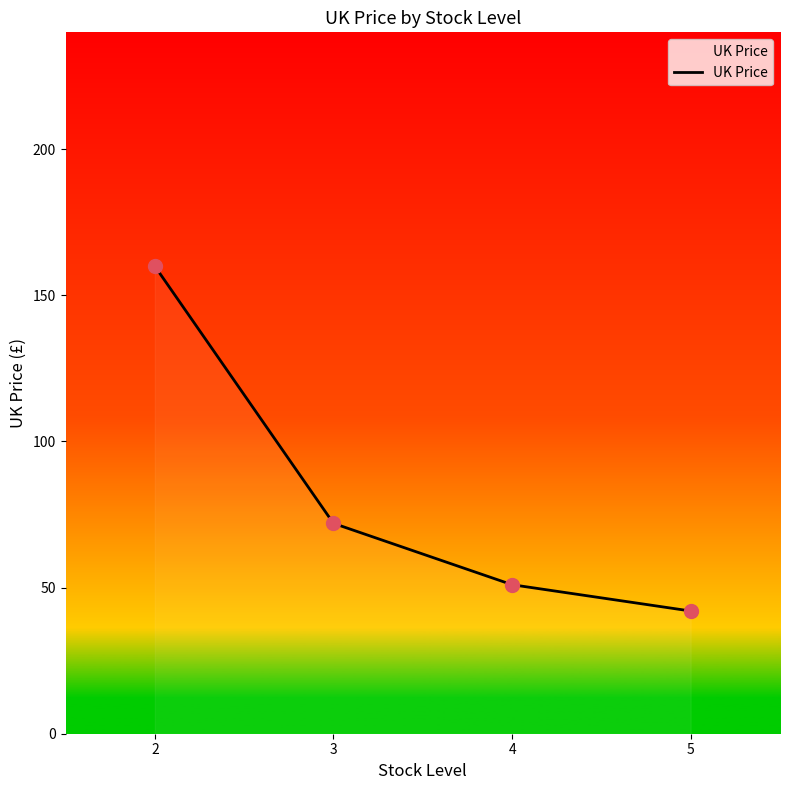

What is the change in value from 3 to 4?

-21.0